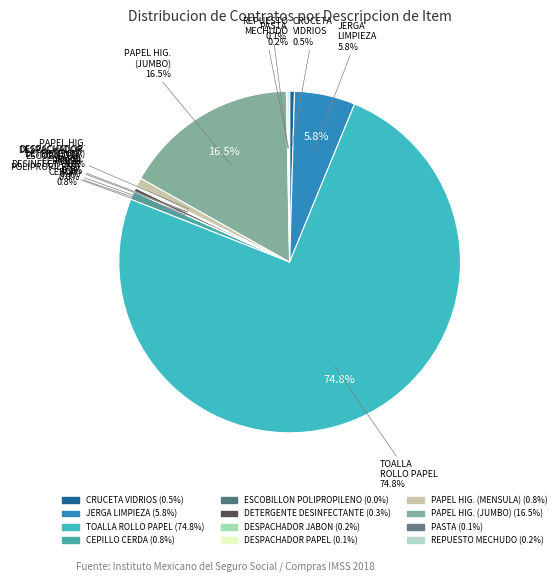

Count the number of slices in the pie.

12